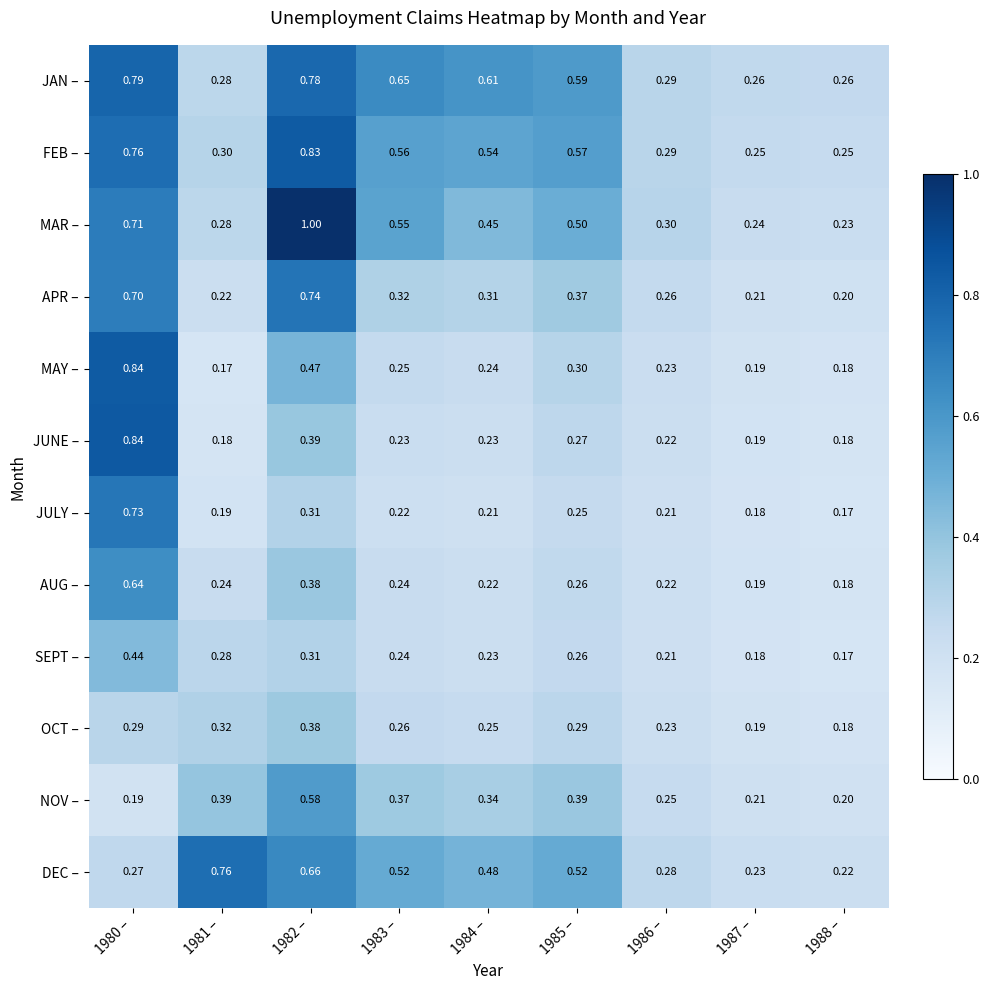

Which series has the largest total across all categories?

JAN –